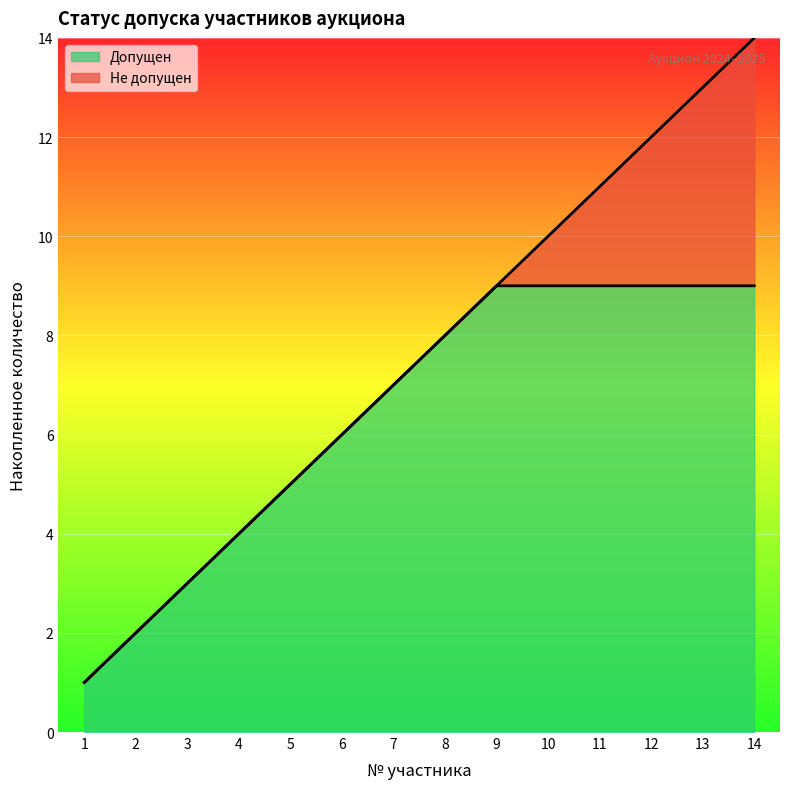

What is the difference between the maximum and minimum values in the Допущен series?

8